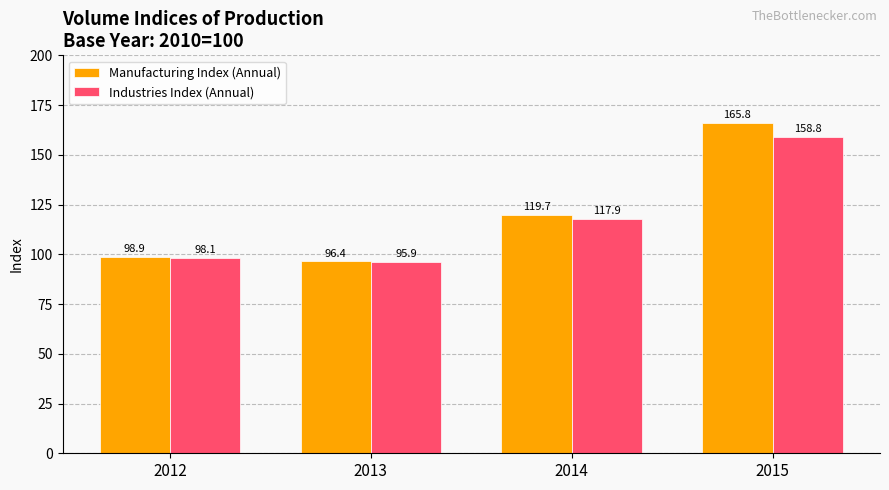

Between 2012 and 2013, which series saw the biggest shift?

Manufacturing Index (Annual)